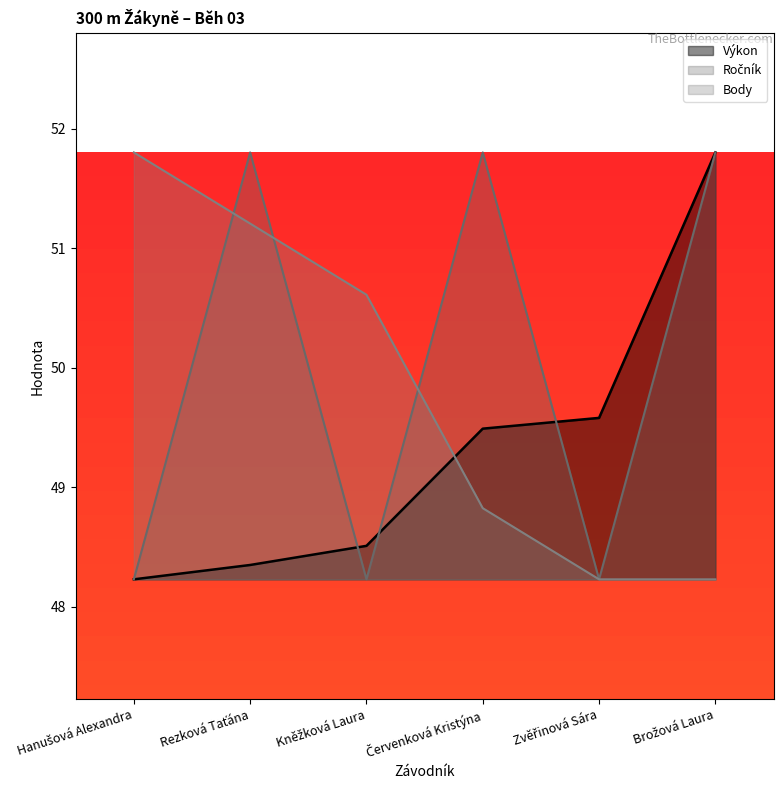

At which label is Body closest to 50?

Kněžková Laura